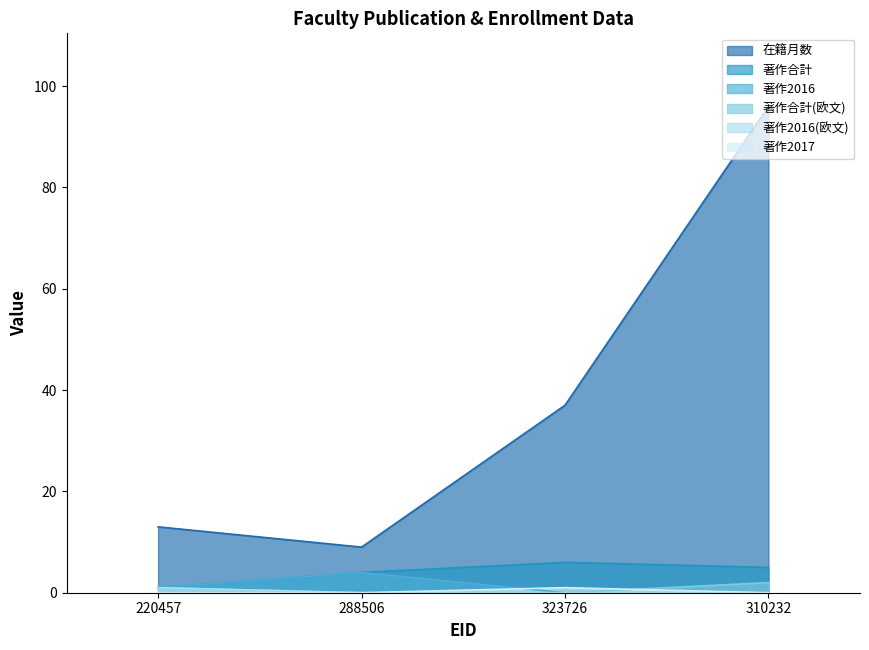

Reading left to right, list all the values displayed in this chart.

在籍月数: 13	9	37	96
著作合計: 1	4	6	5
著作2016: 1	4	0	0
著作合計(欧文): 1	0	0	2
著作2016(欧文): 1	0	0	0
著作2017: 0	0	1	0